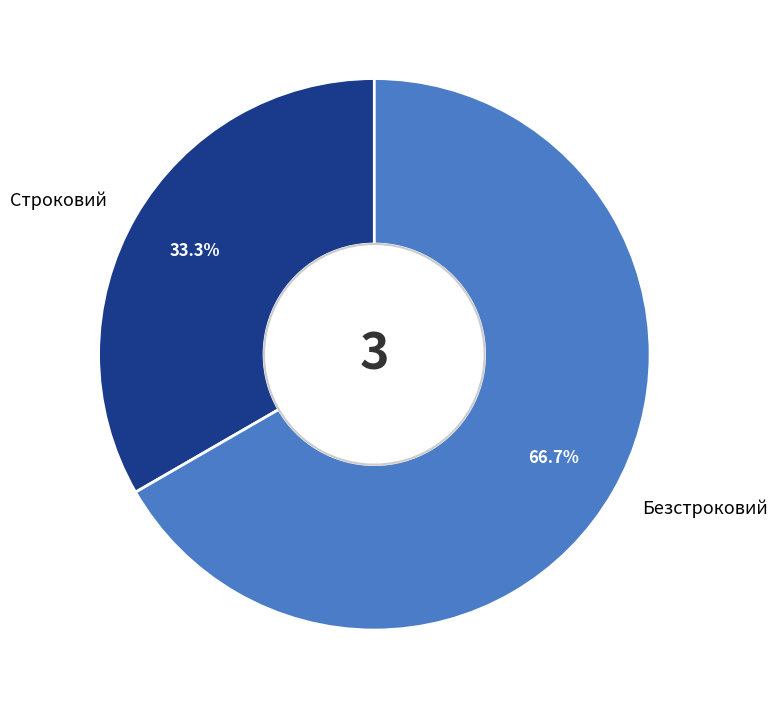

Is Строковий the majority of the pie?

No